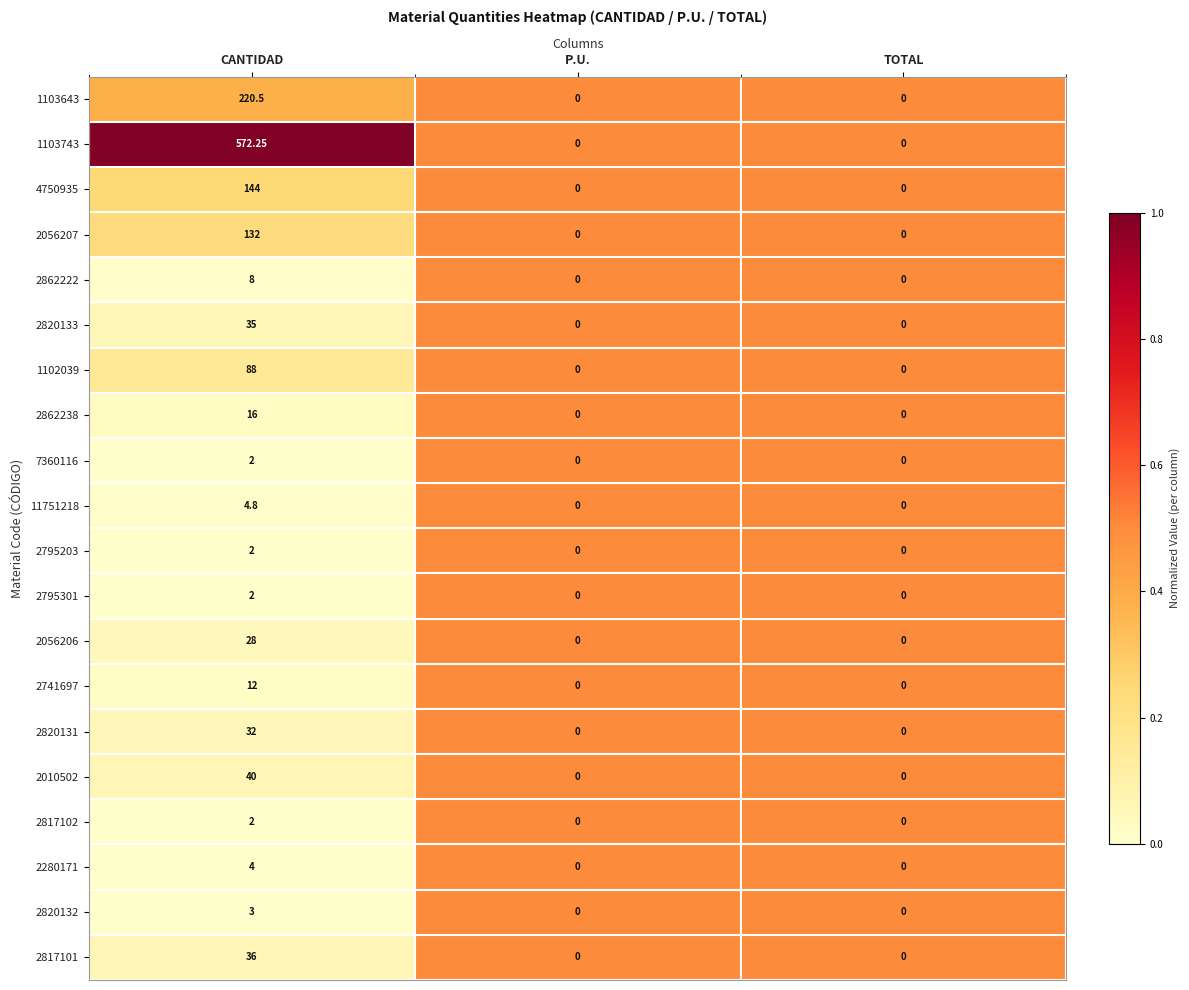

At which category is the sum across all series the highest?

CANTIDAD